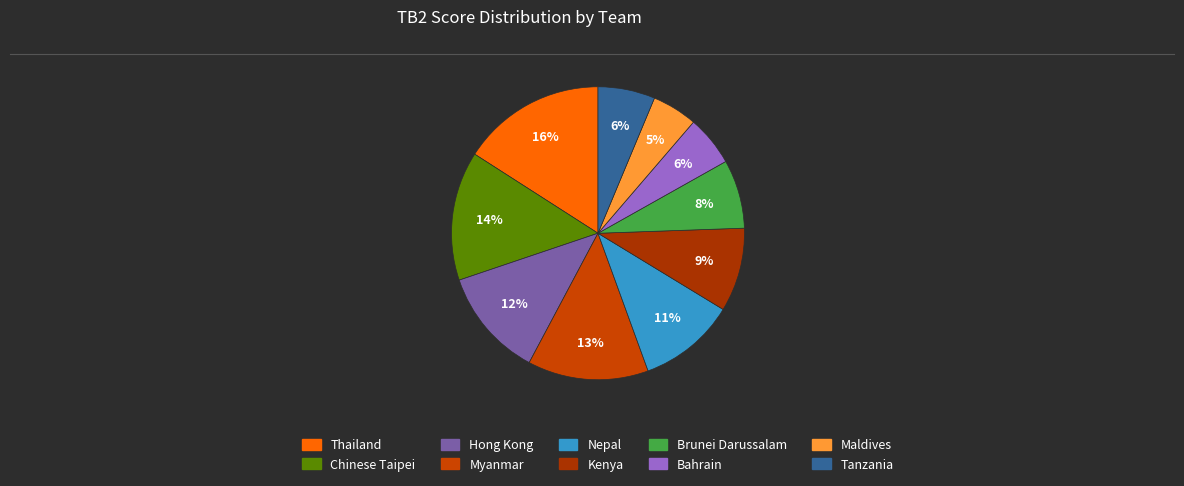

How many slices are in this pie chart?

10